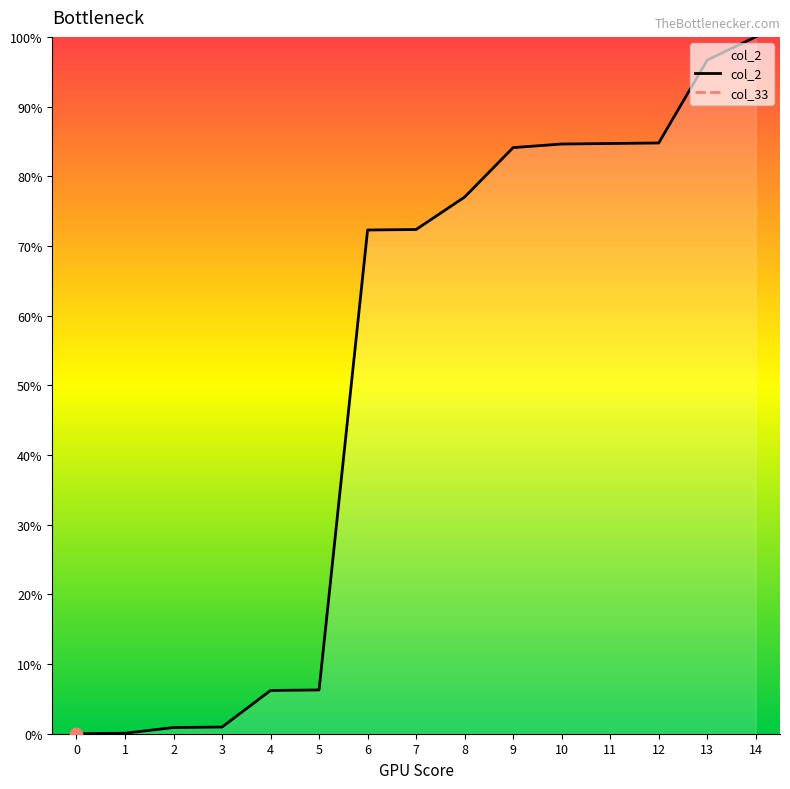

What is the change in value from 1 to 11?

+84.6